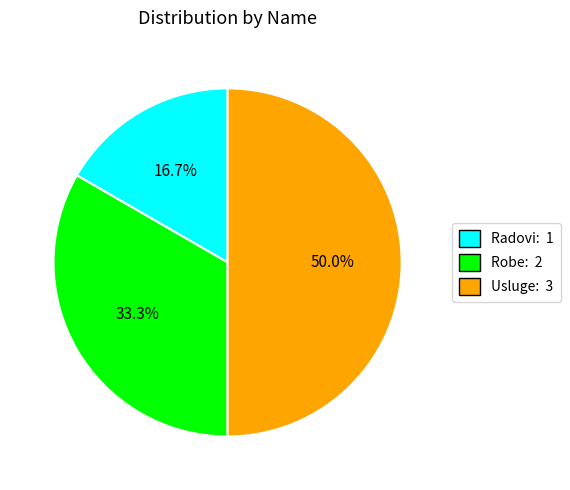

What percentage do Robe and Usluge together represent?

83.3%